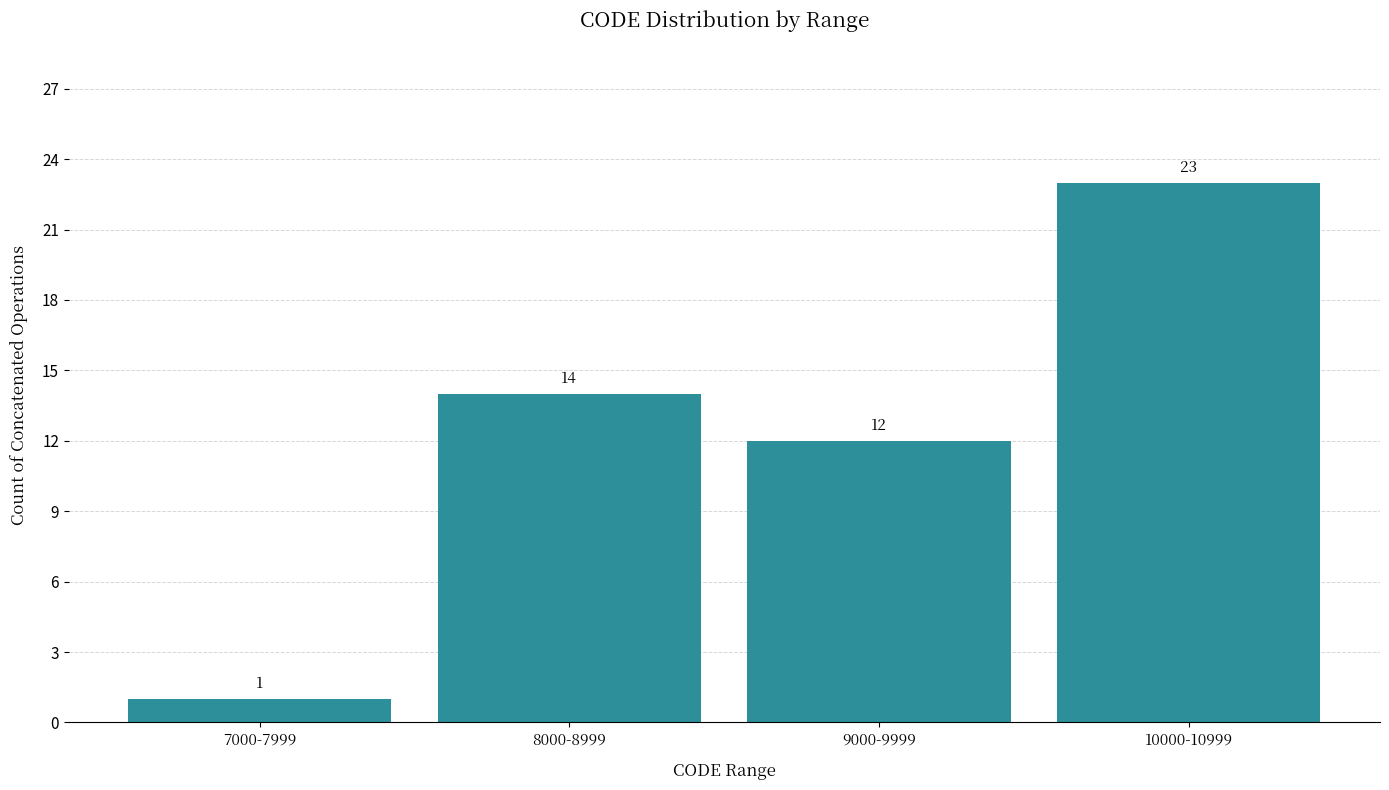

Reading left to right, what are all the values shown in this chart?

1	14	12	23